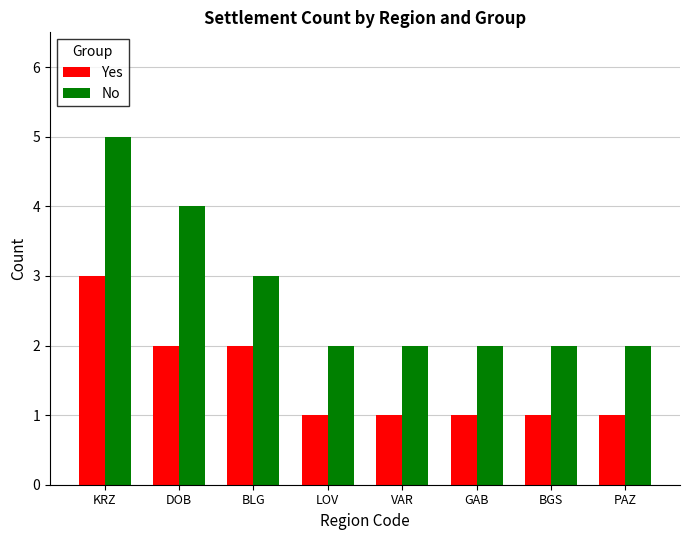

The Yes series shows 1 at DOB. True or false?

False